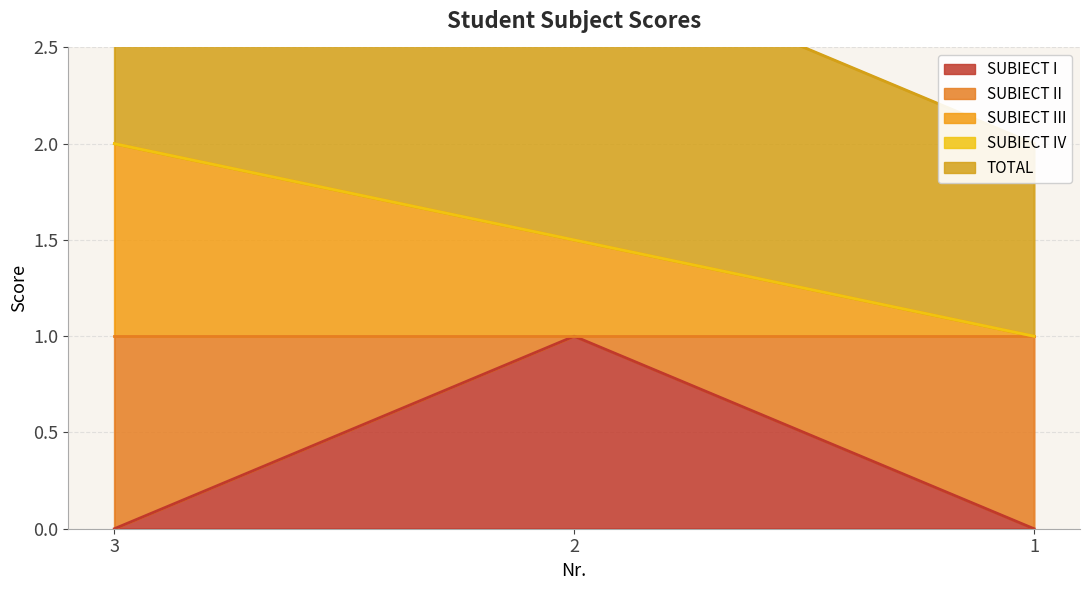

What is the sum of all SUBIECT III values?

4.5